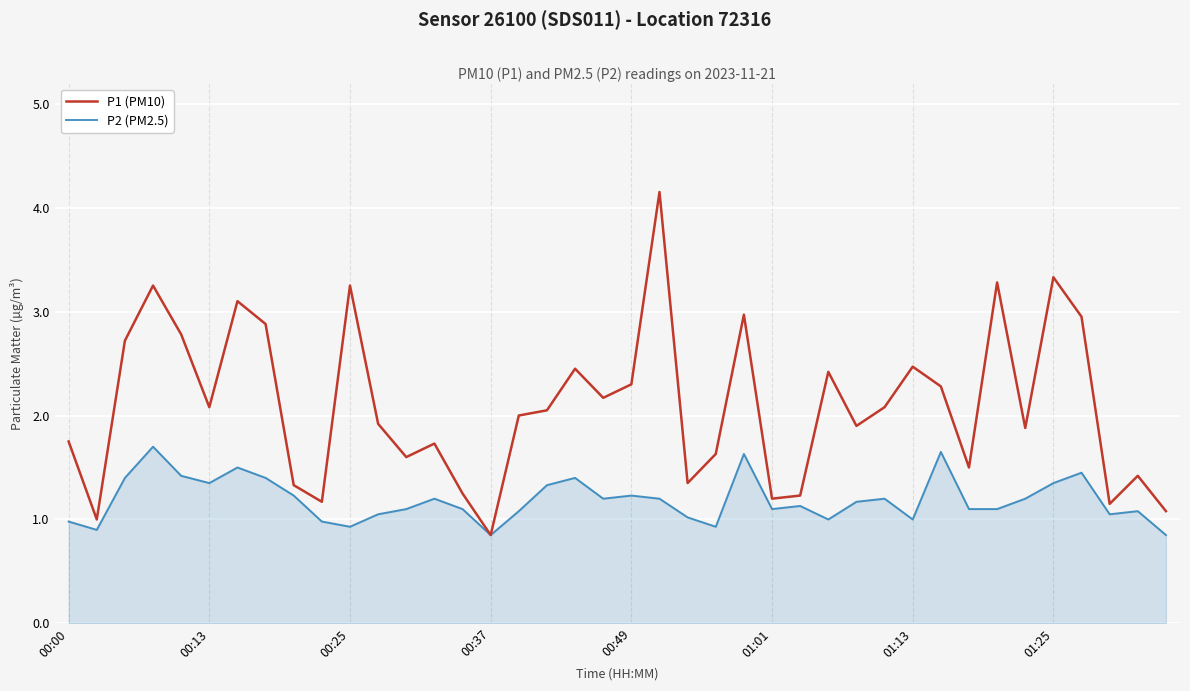

List the series in order of their overall mean, highest first.

P1 (PM10), P2 (PM2.5)